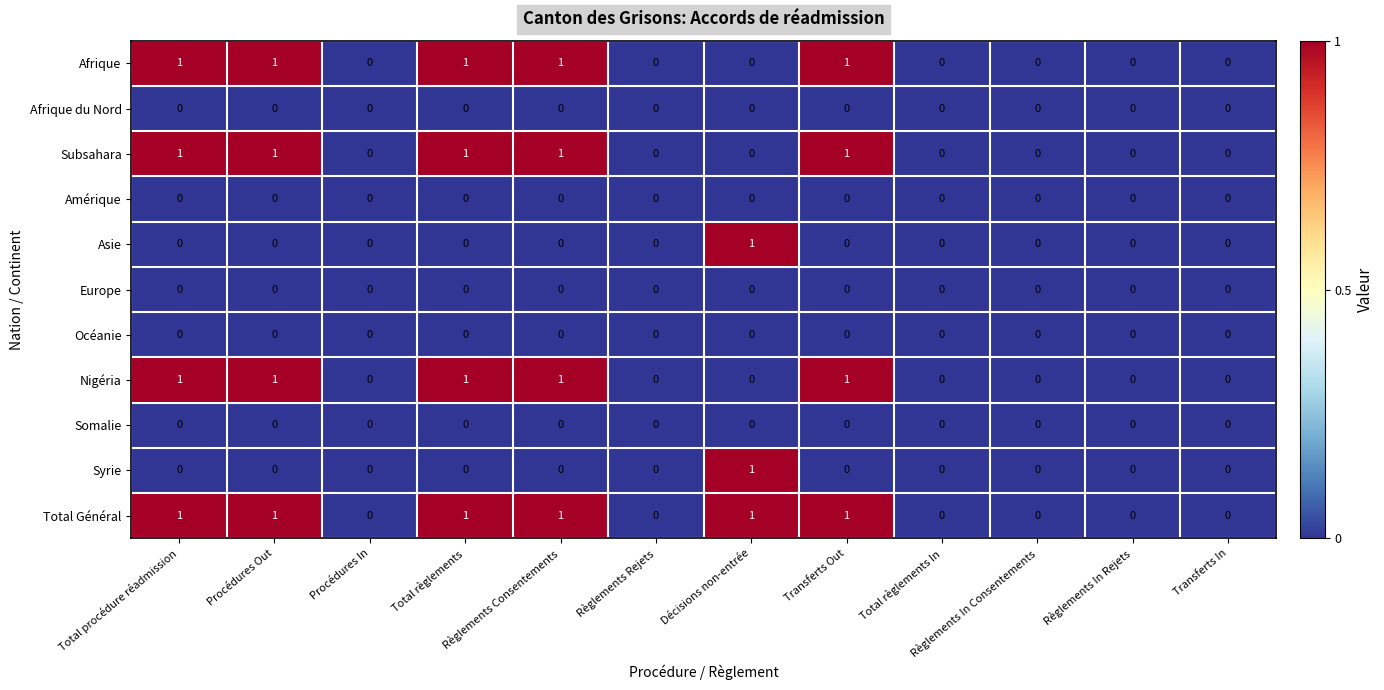

What is the total value across all series at Procédures Out?

4